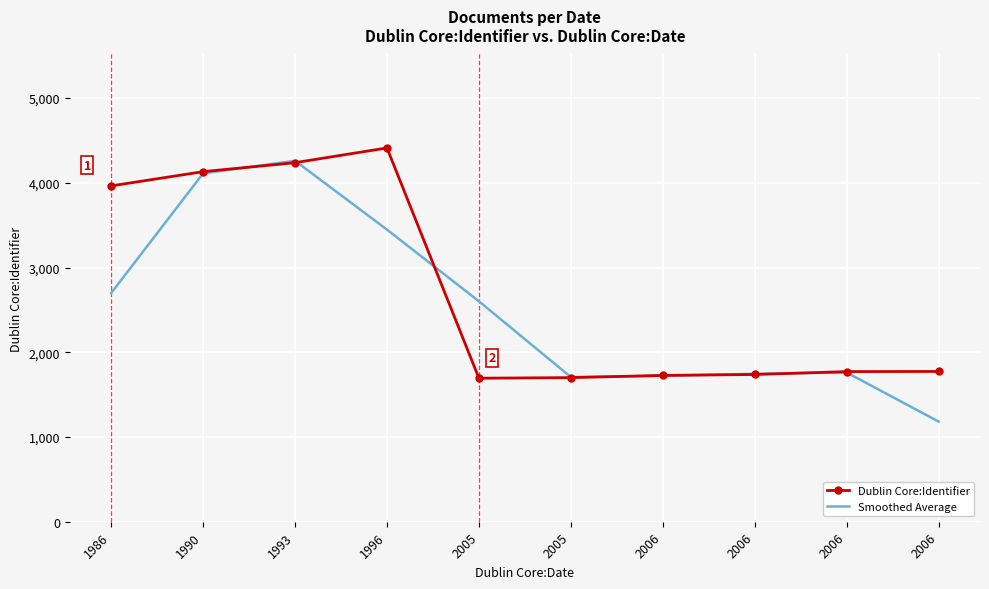

At how many categories does at least one series exceed 1311?

10